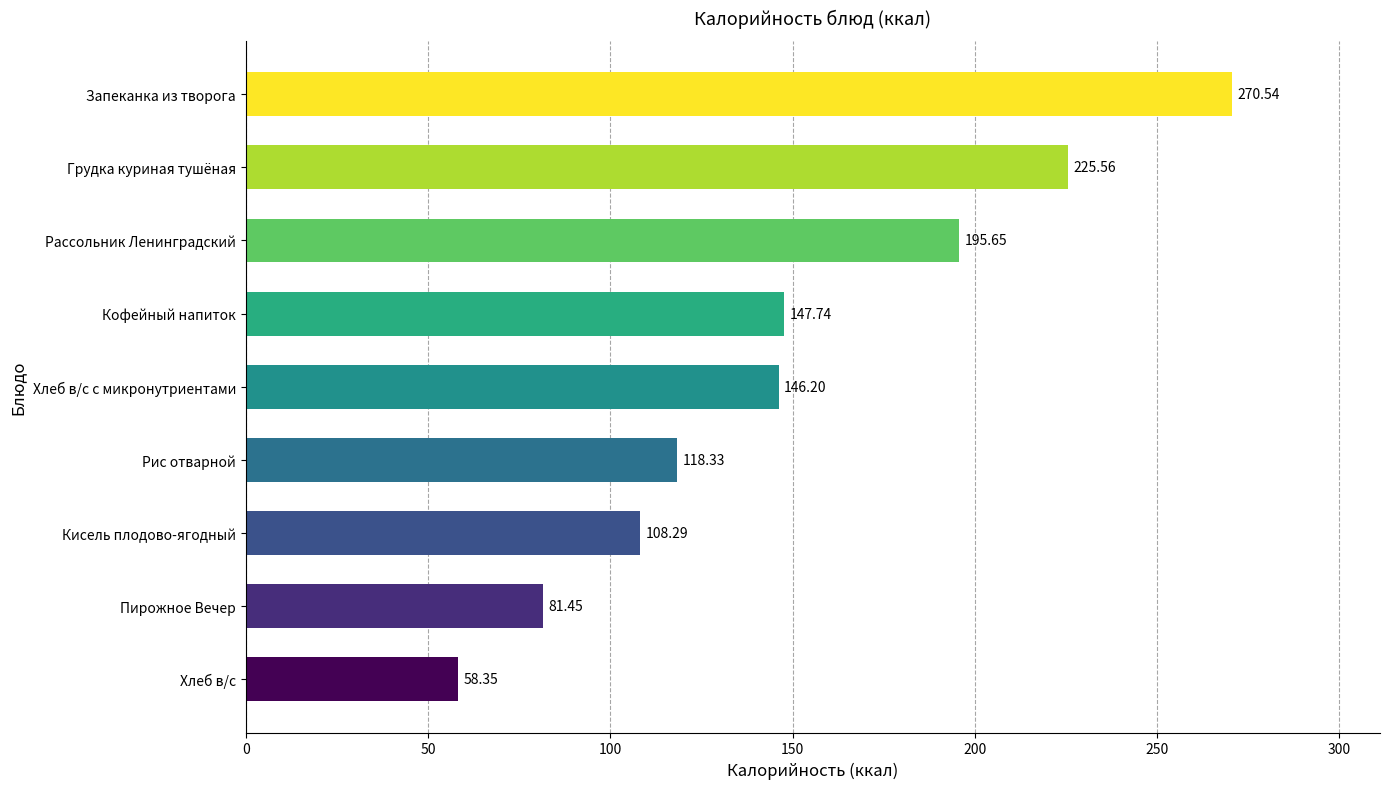

What is the maximum value shown in the chart?

270.5